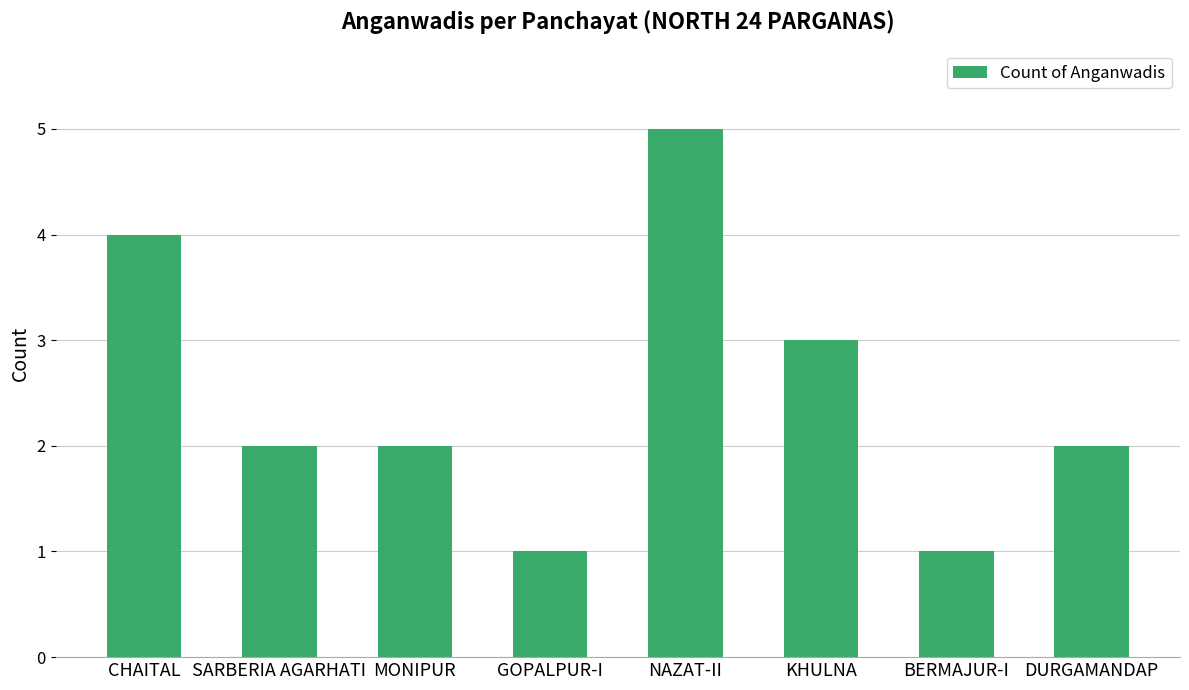

Count the values in the range 2 to 4.

5